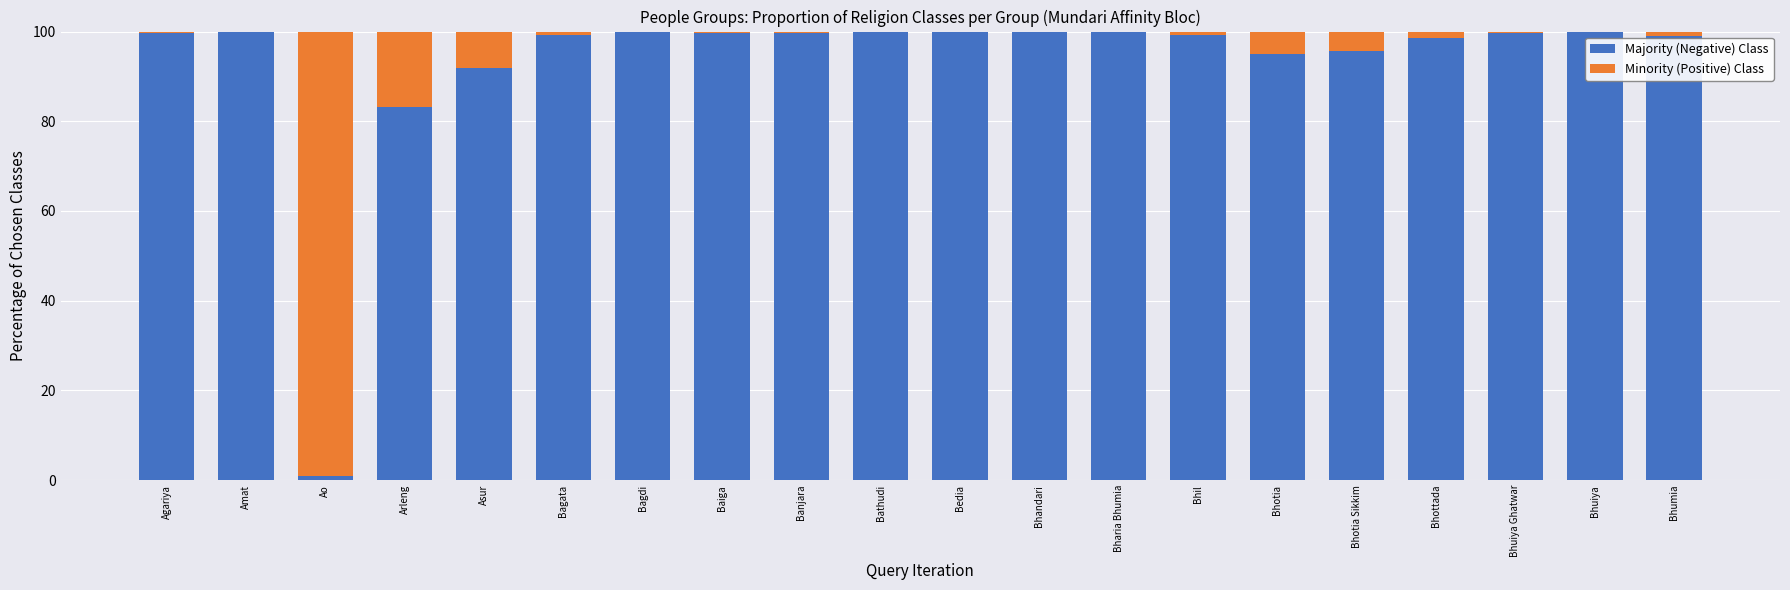

How many categories are shown in the chart?

20